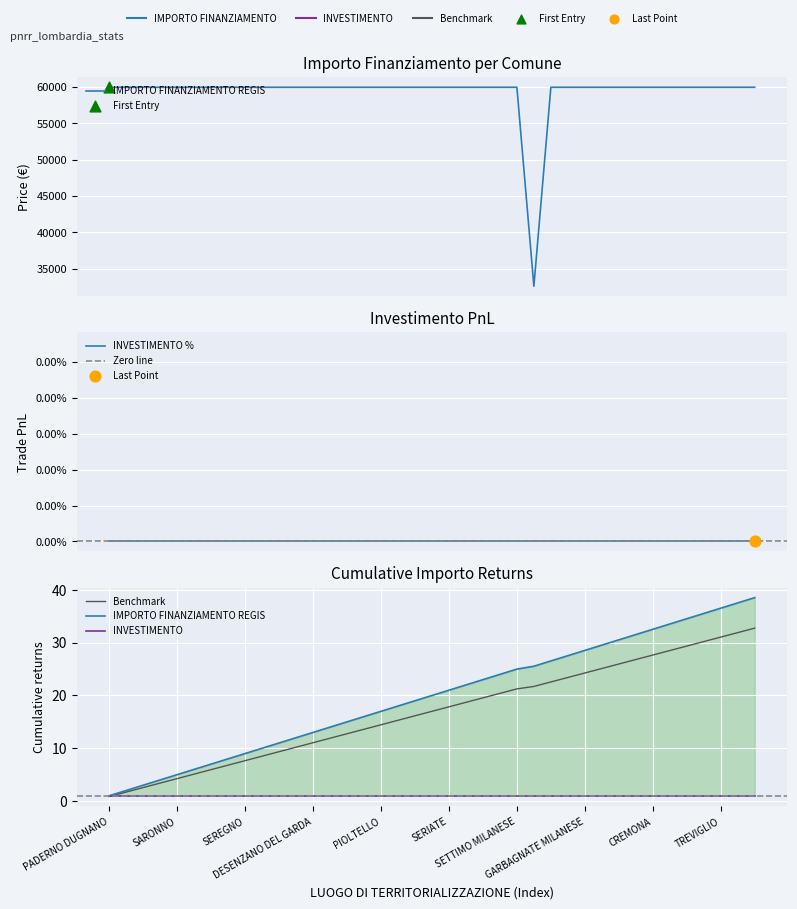

Which has a higher value, CORNAREDO or SUZZARA?

CORNAREDO